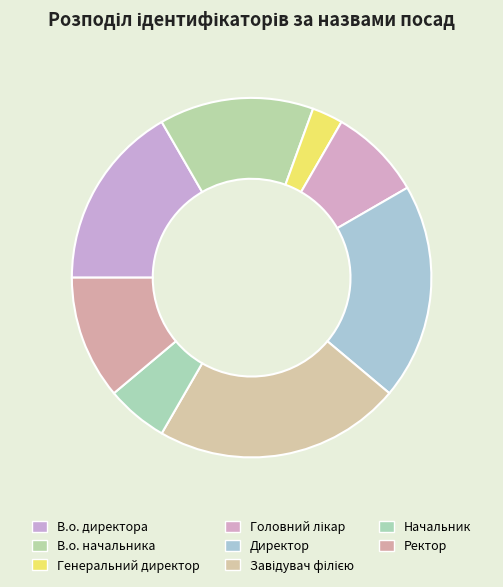

Does Головний лікар represent more than half of the total?

No